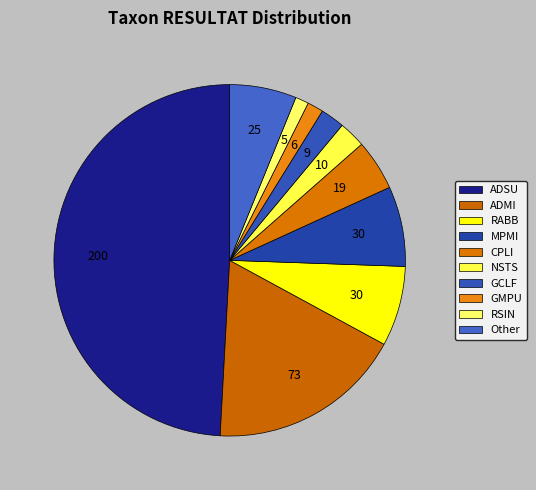

Is there any slice that represents more than half of the pie?

No